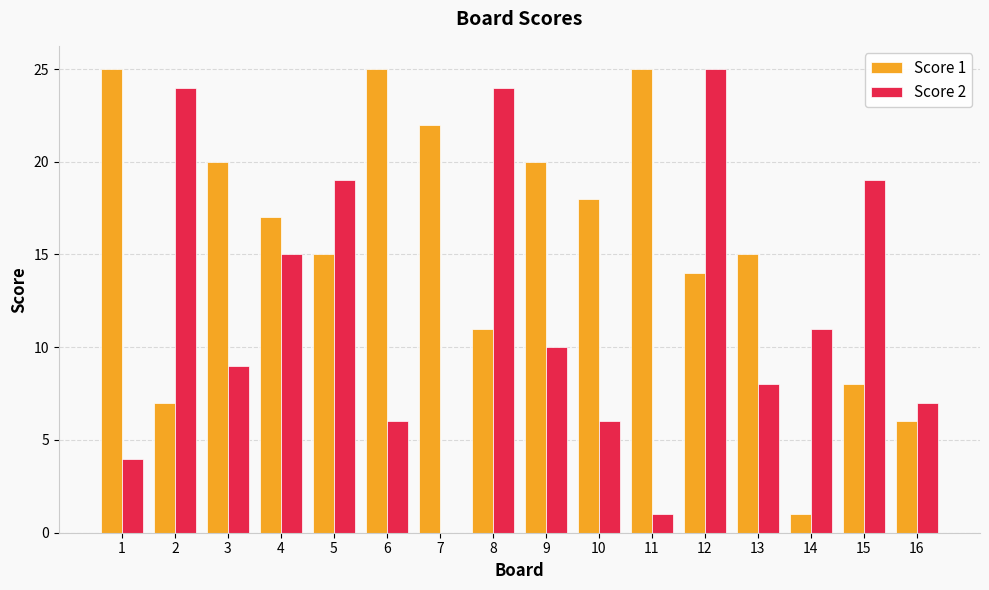

Reading left to right, list all the values displayed in this chart.

Score 1: 1=25	2=7	3=20	4=17	5=15	6=25	7=22	8=11	9=20	10=18	11=25	12=14	13=15	14=1	15=8	16=6
Score 2: 1=4	2=24	3=9	4=15	5=19	6=6	7=0	8=24	9=10	10=6	11=1	12=25	13=8	14=11	15=19	16=7